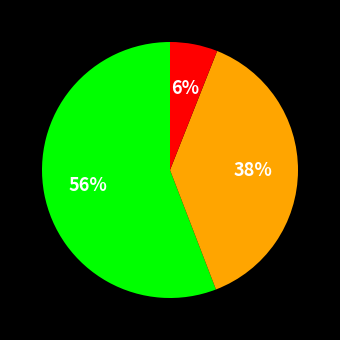

Count the number of slices in the pie.

3